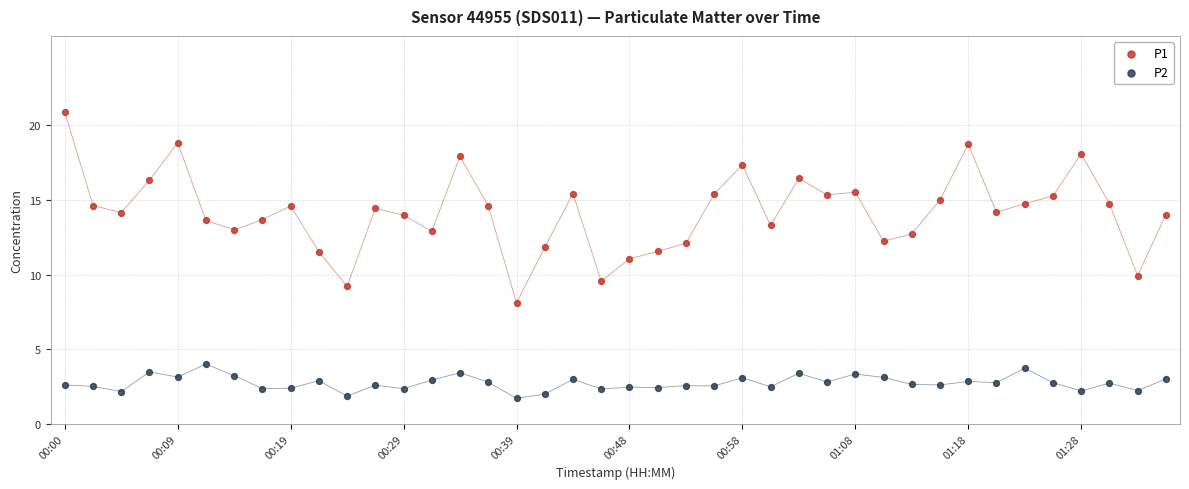

Which series contains the lowest Y value?

P2